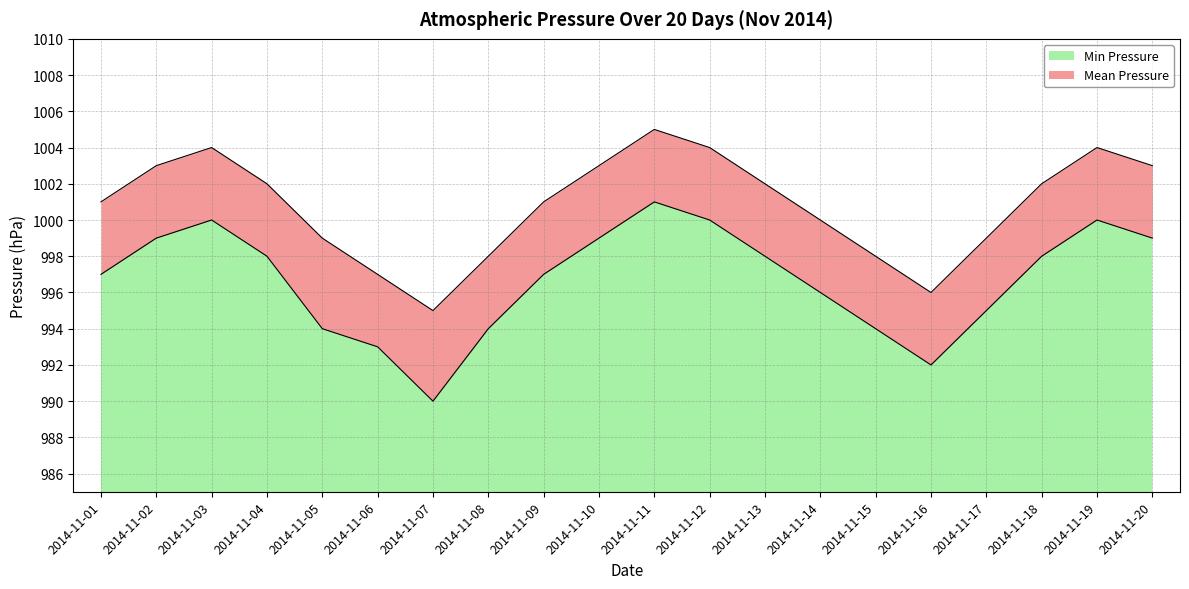

Between 2014-11-18 and 2014-11-01, which is larger?

2014-11-18